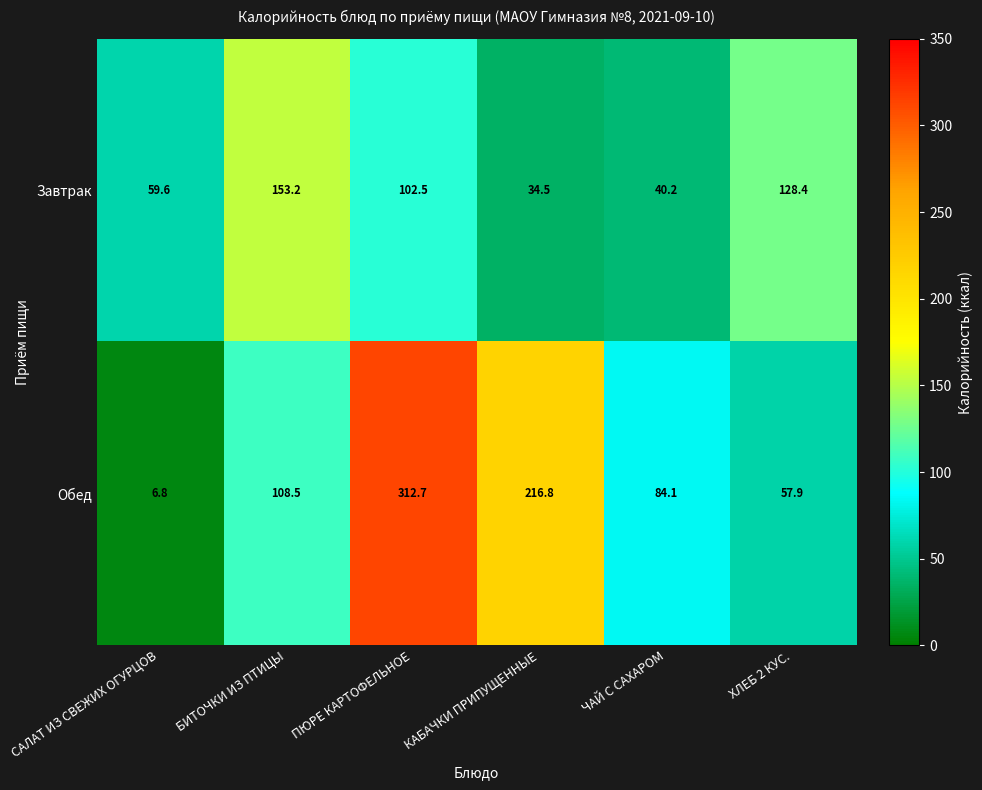

Reading right to left, list all the values displayed in this chart.

Завтрак: 128.4	40.2	34.5	102.5	153.2	59.6
Обед: 57.9	84.1	216.8	312.7	108.5	6.8